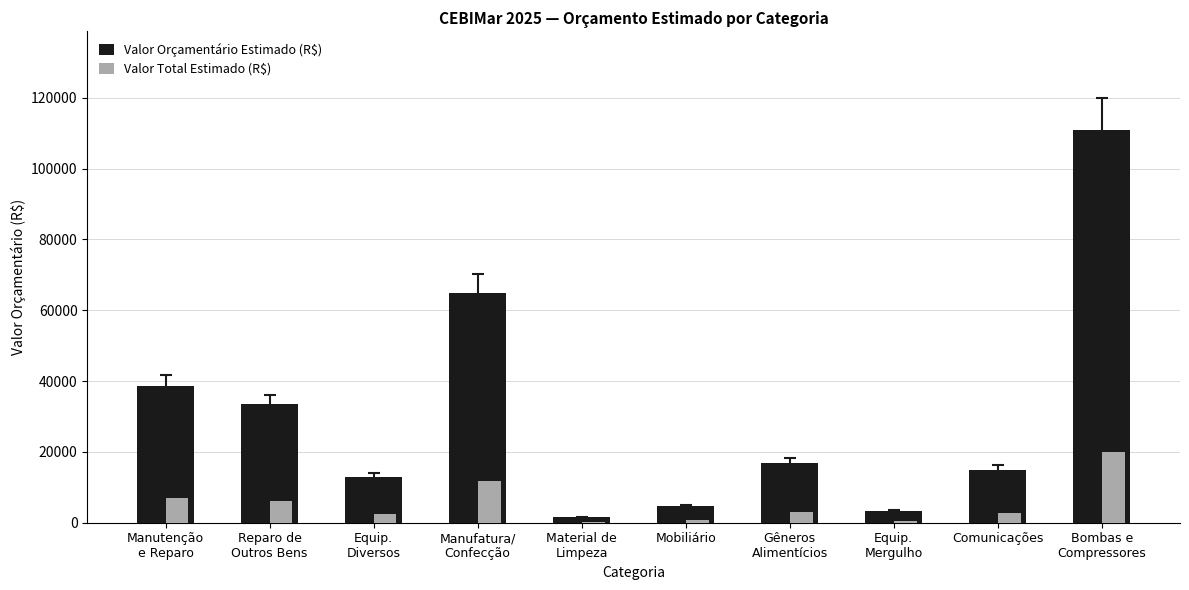

What is the maximum value for Valor Total Estimado (R$)?

19980